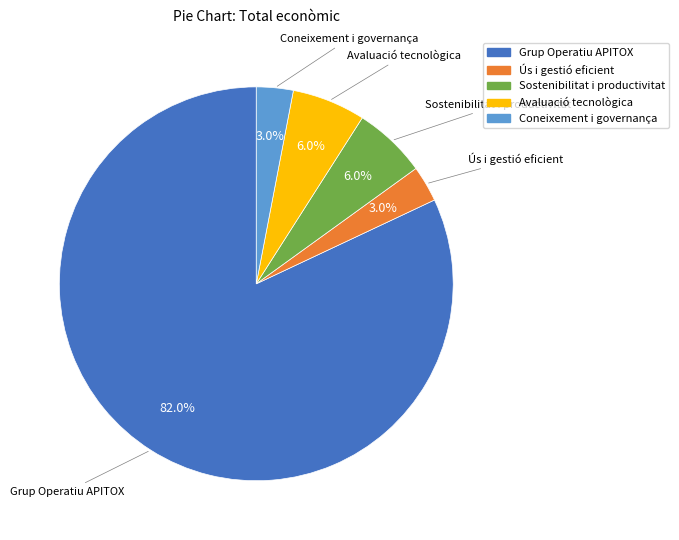

Is there a majority slice in this chart?

Yes